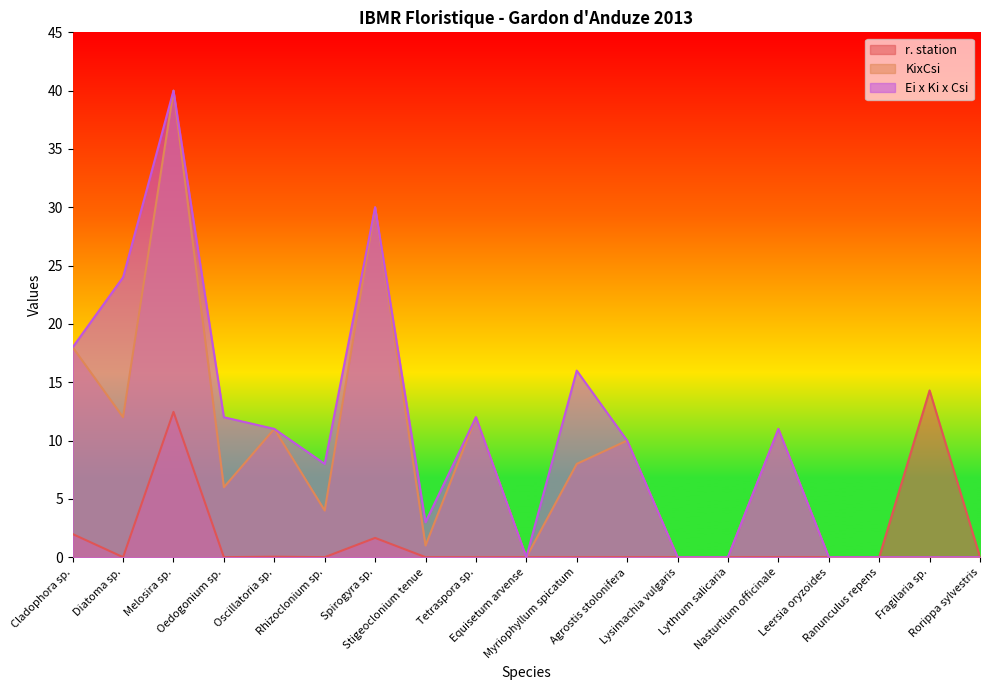

Is the value of r. station at Lysimachia vulgaris greater than the value of Ei x Ki x Csi at Cladophora sp.?

No